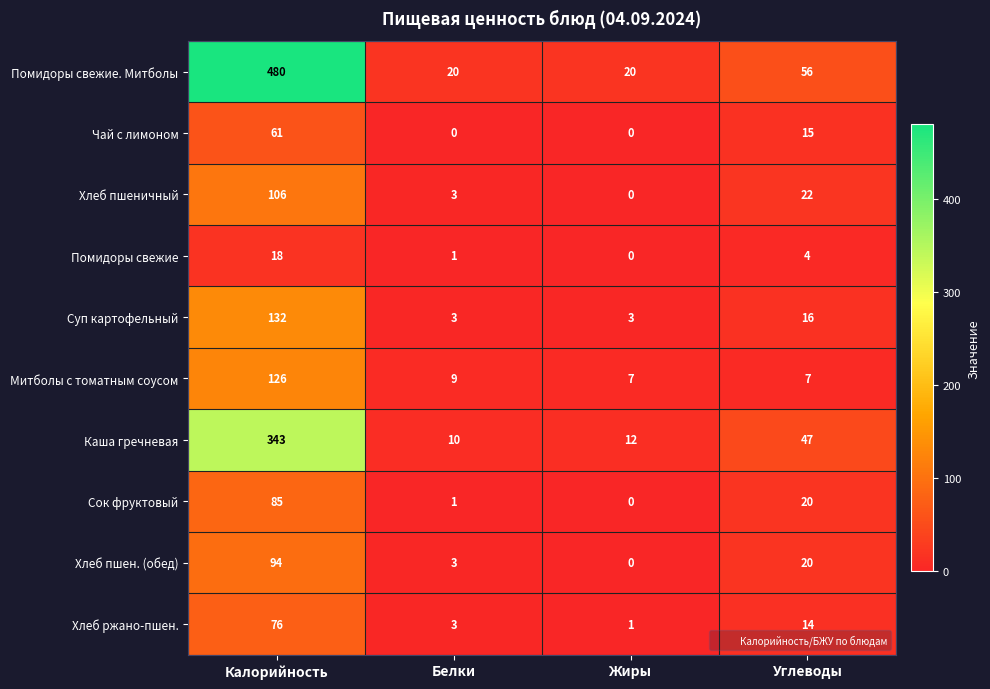

What is the maximum value shown in the chart?

480